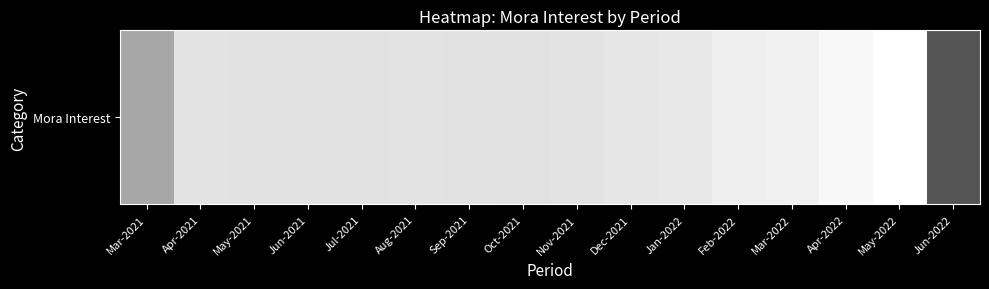

What is the difference between the values at Aug-2021 and Mar-2021?

277990.8